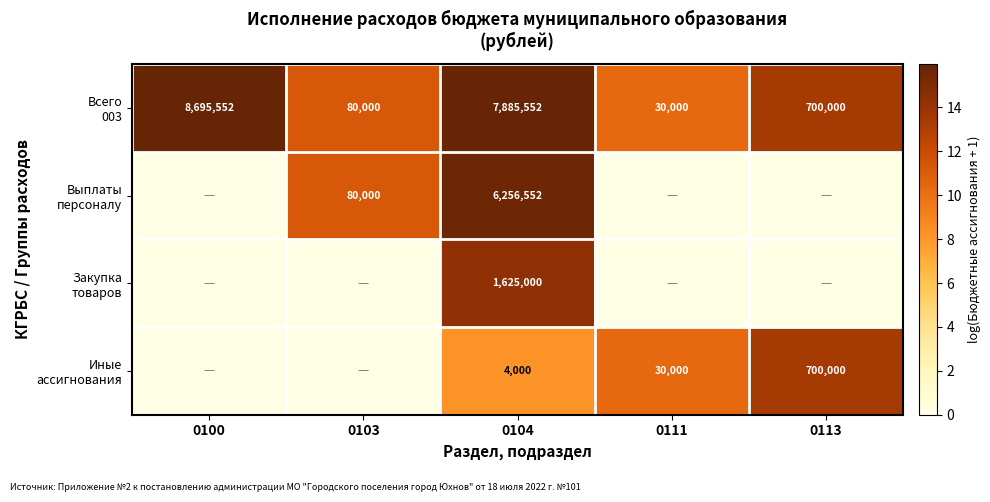

What is the difference between the highest and lowest values at 0104?

7881552